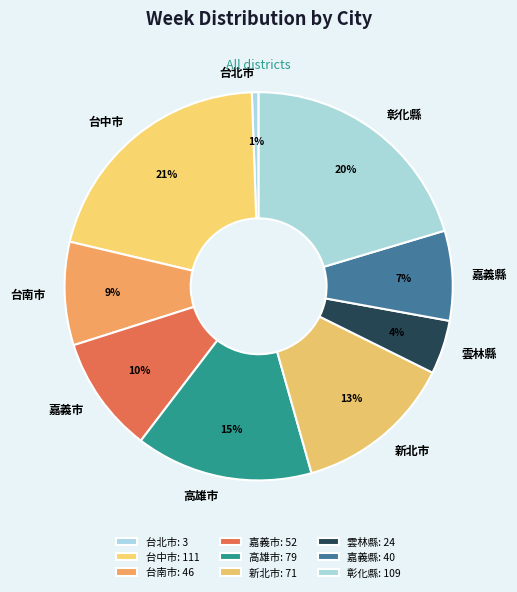

To the nearest percent, what percentage of the pie is 台北市?

1%